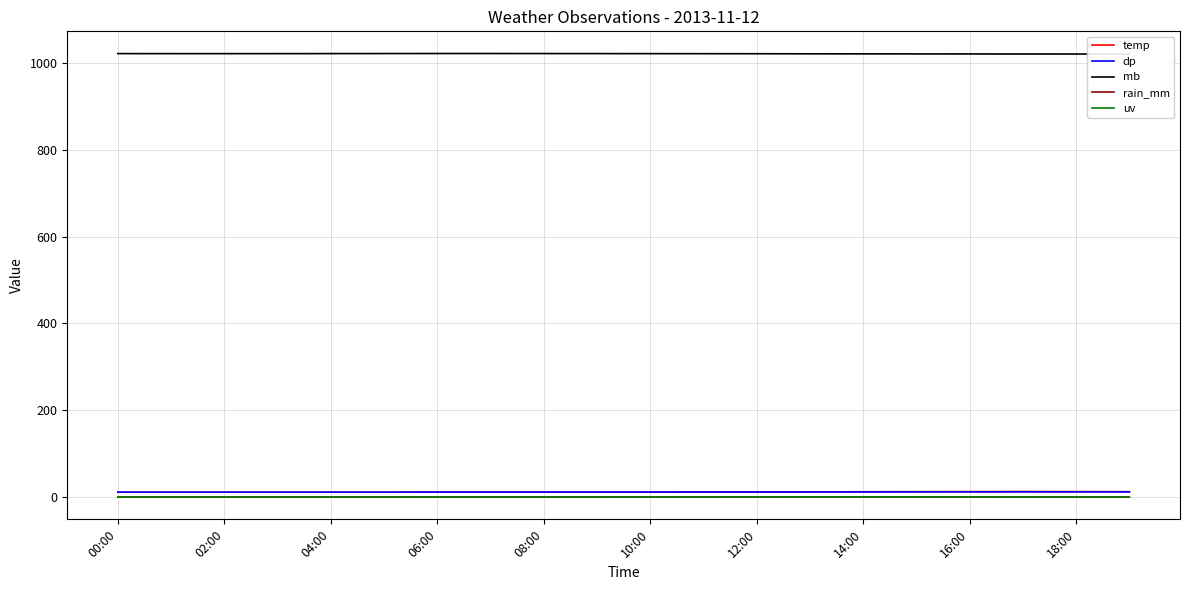

True or false: uv and temp cross at least once.

False